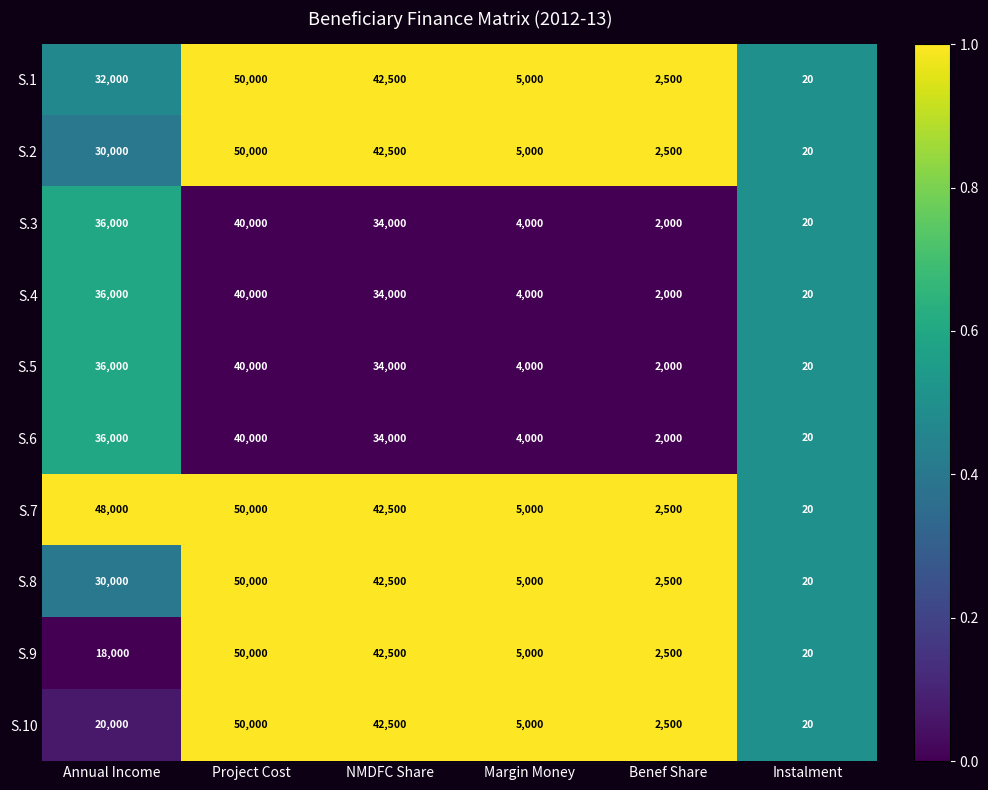

At which category is the sum across all series the highest?

Project Cost